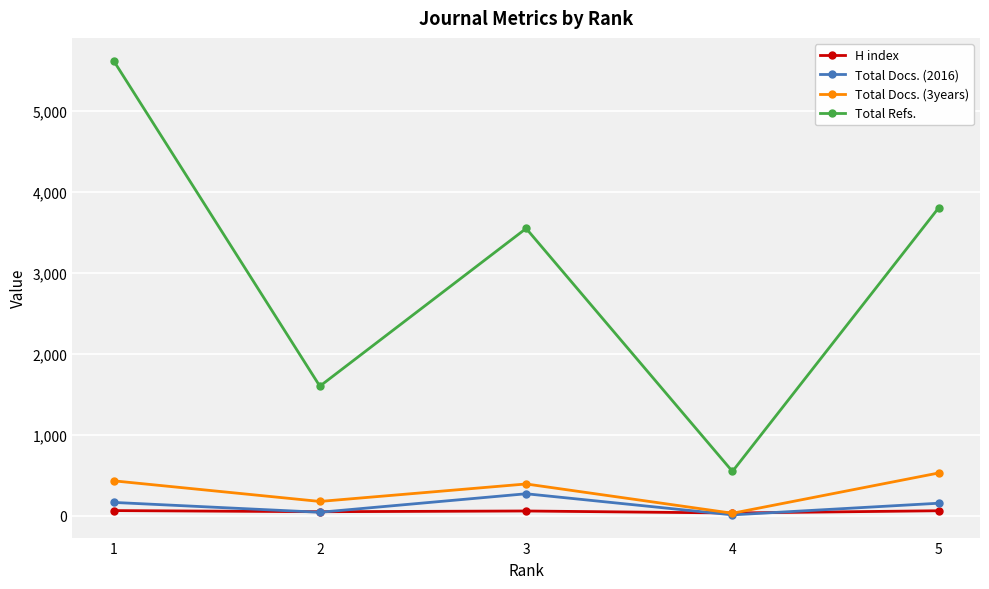

The value of Total Refs. at 1 is 3925. True or false?

False